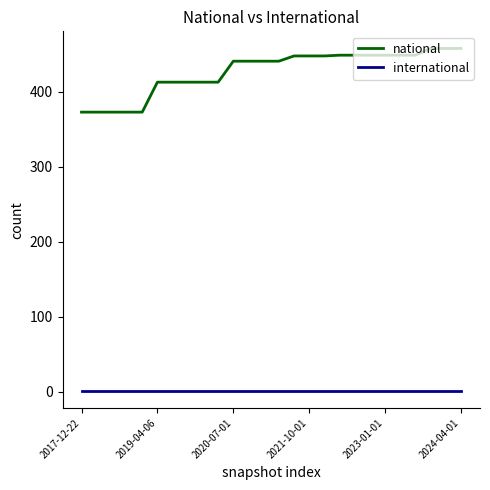

List the series in order of their overall mean, highest first.

national, international